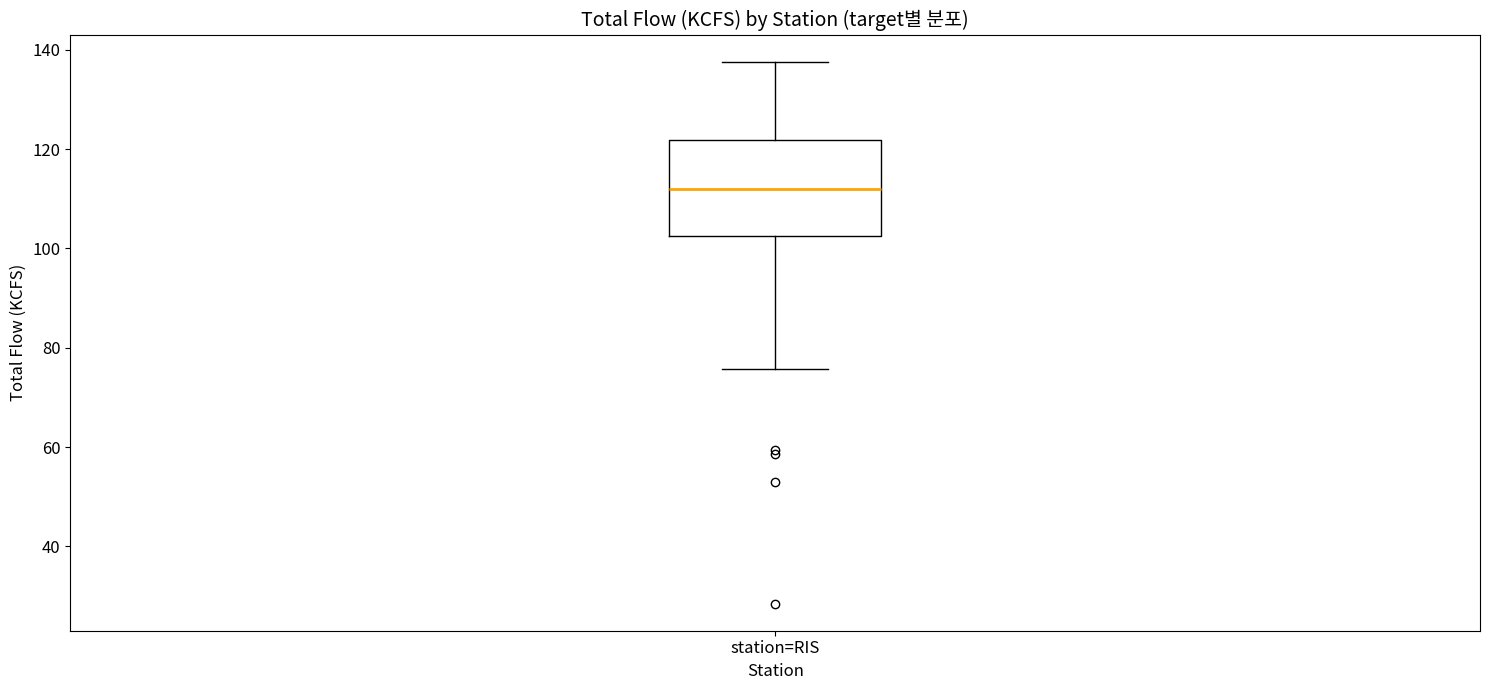

Where is the upper edge of the box for station=RIS on the y-axis? The values are not printed on the chart, so give them approximately, as read against the axis.

122